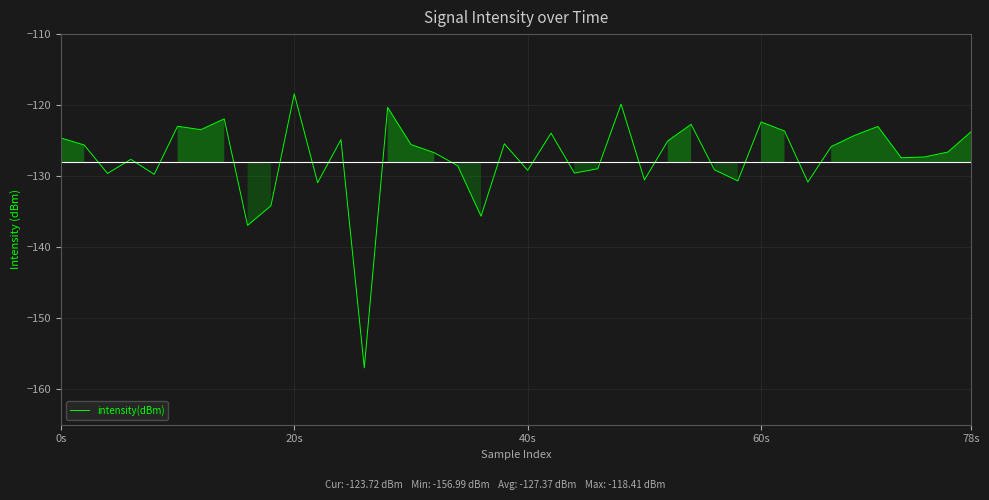

What is the difference between the maximum and minimum values?

38.6